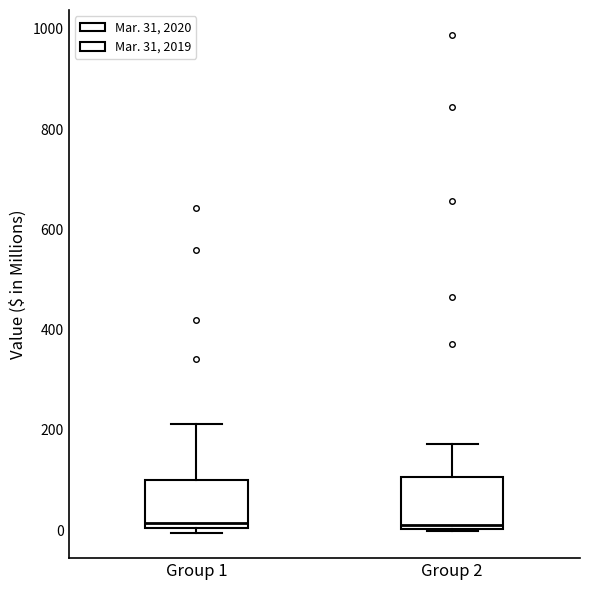

Reading left to right, transcribe this box plot: for each box, give where its median line is, the range the box spans, and where its two whiskers end, as read against the y-axis. The values are not printed on the chart, so give them approximately, as read against the axis.

Group 1: median 20, box 0 to 100, whiskers 0 (just below the box's lower edge) to 220
Group 2: median 20, box 0 to 100, whiskers 0 to 180